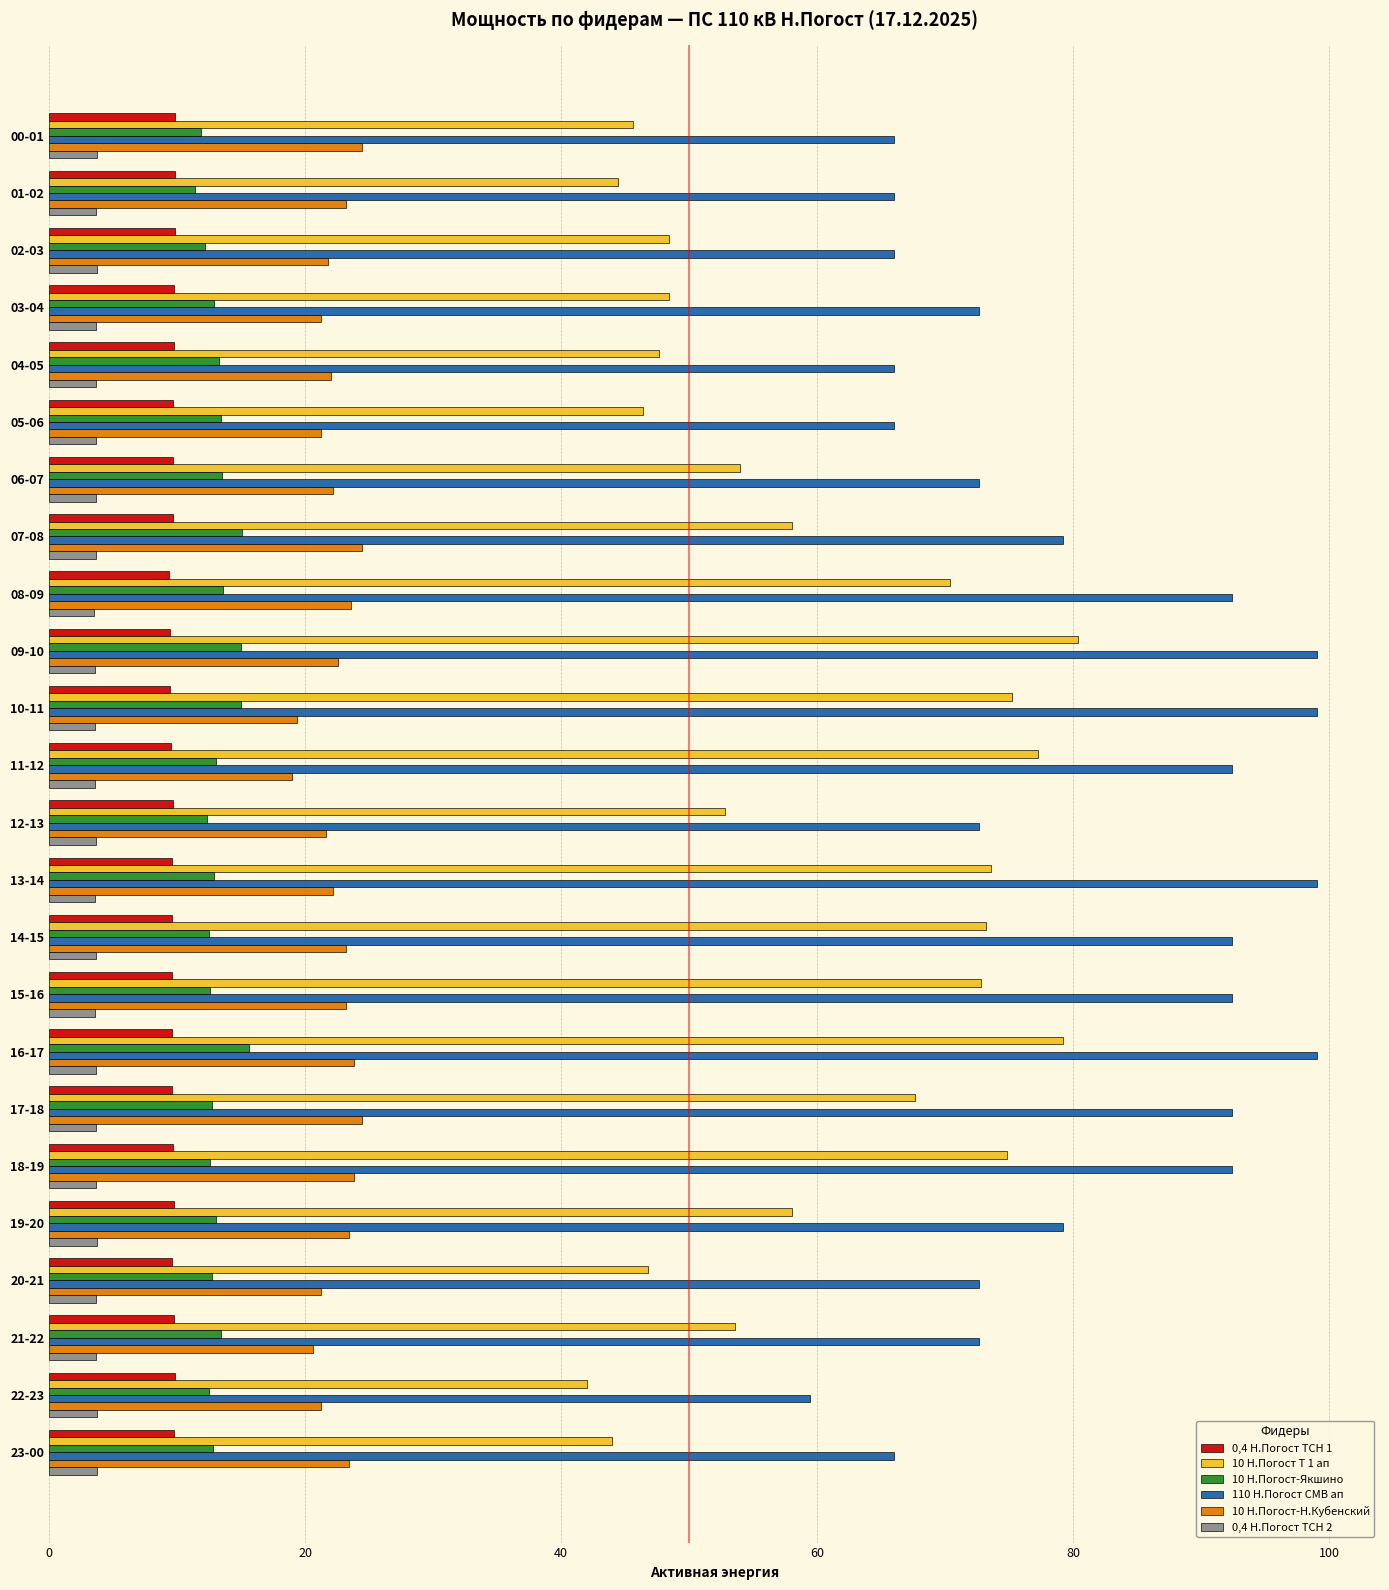

Between 05-06 and 14-15, which series saw the biggest shift?

10 Н.Погост Т 1 ап